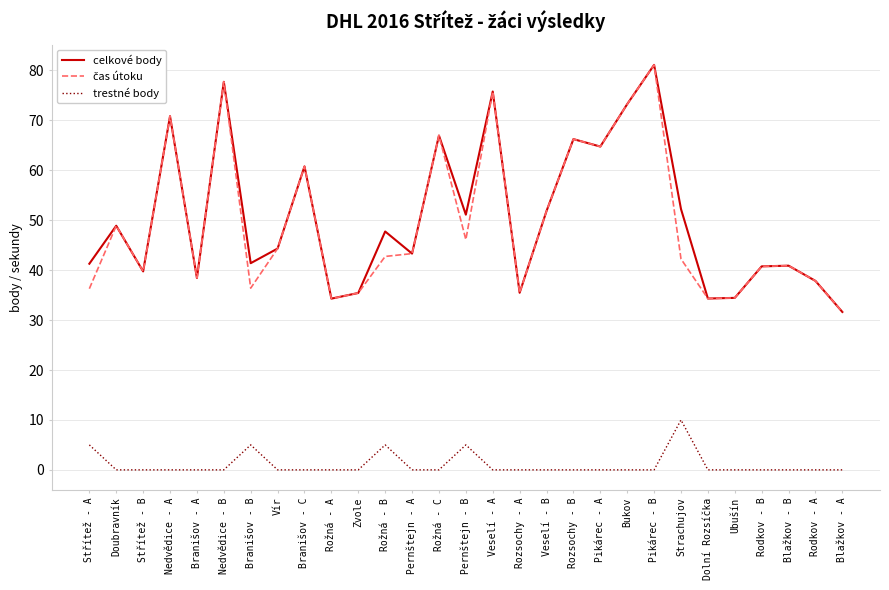

Count the number of data series in this chart.

3